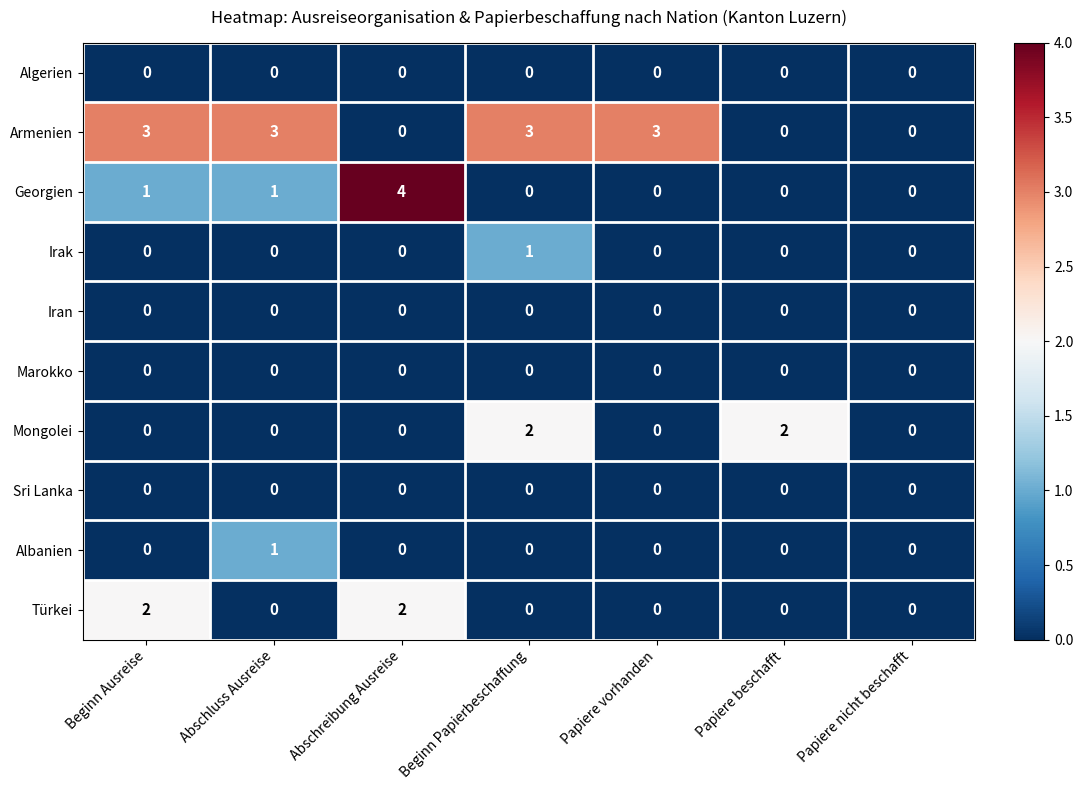

Is it true that Türkei equals 0 at Beginn Papierbeschaffung?

True